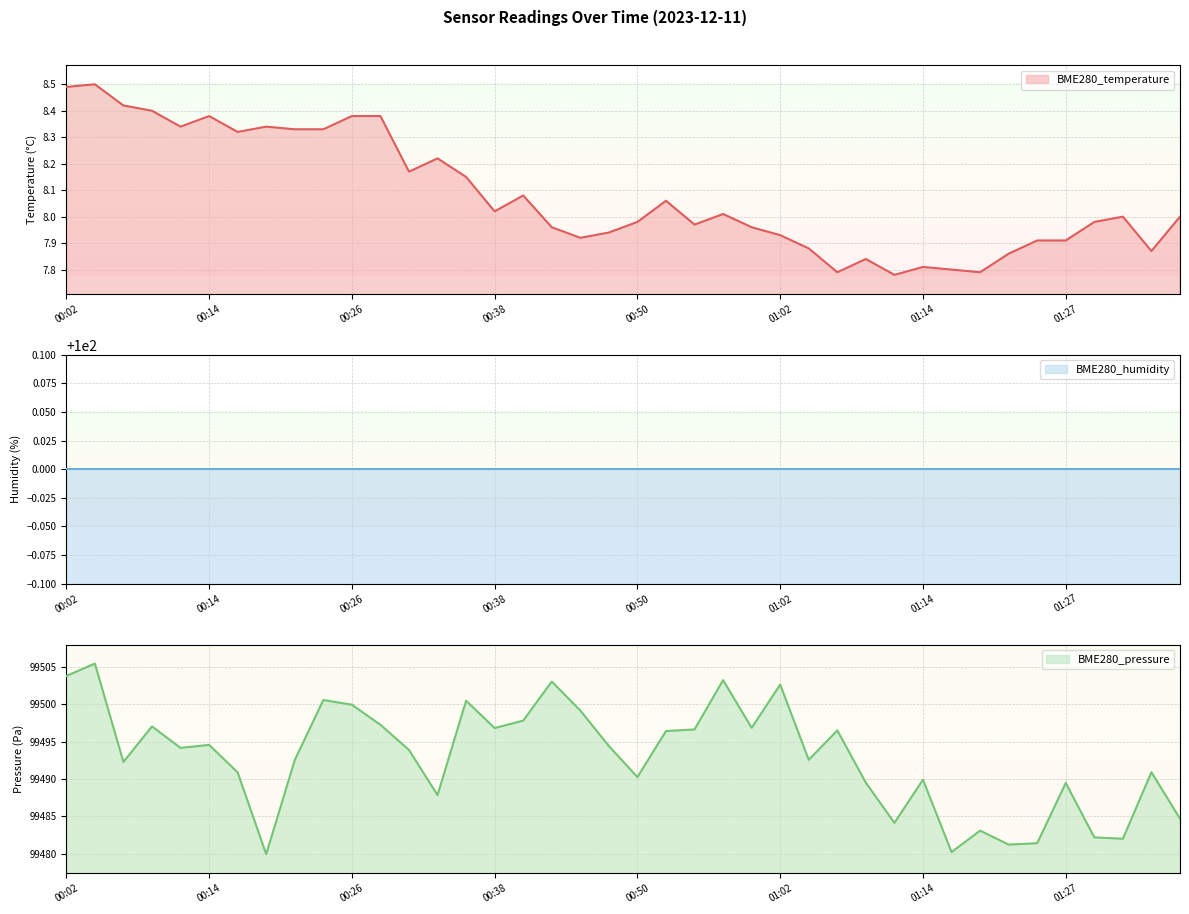

True or false: BME280_pressure and BME280_temperature cross at least once.

False